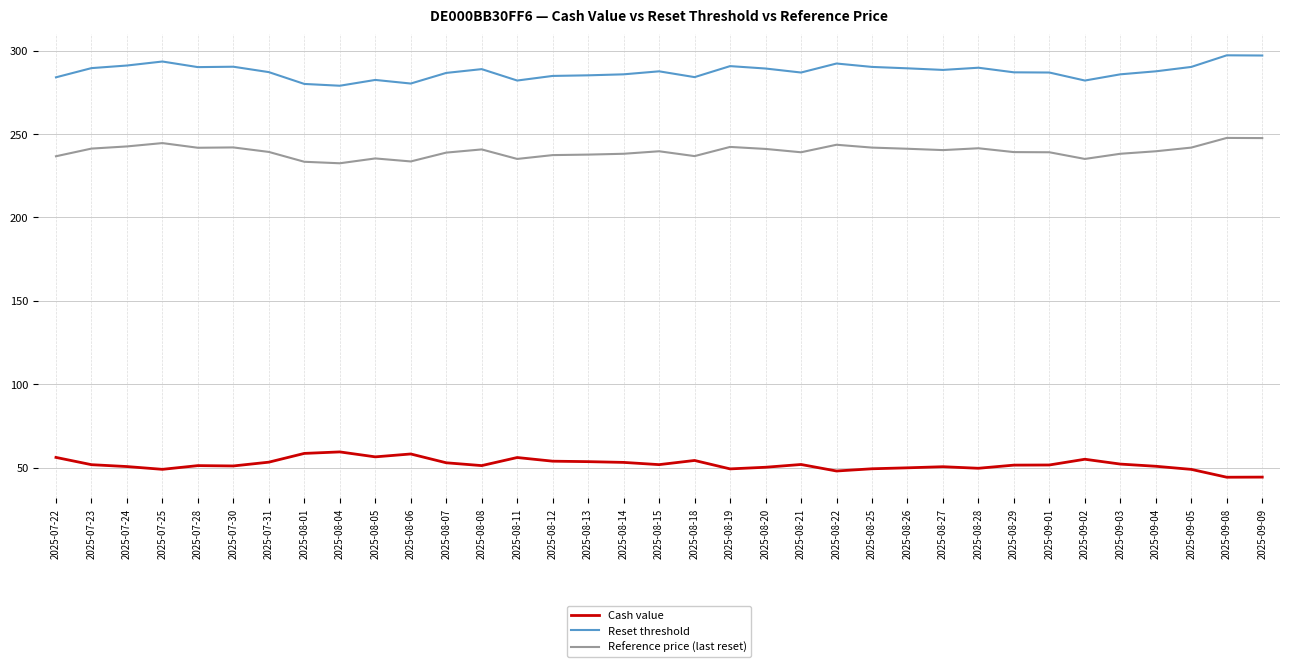

What is the spread (max minus min) of values at 2025-08-01?

221.5